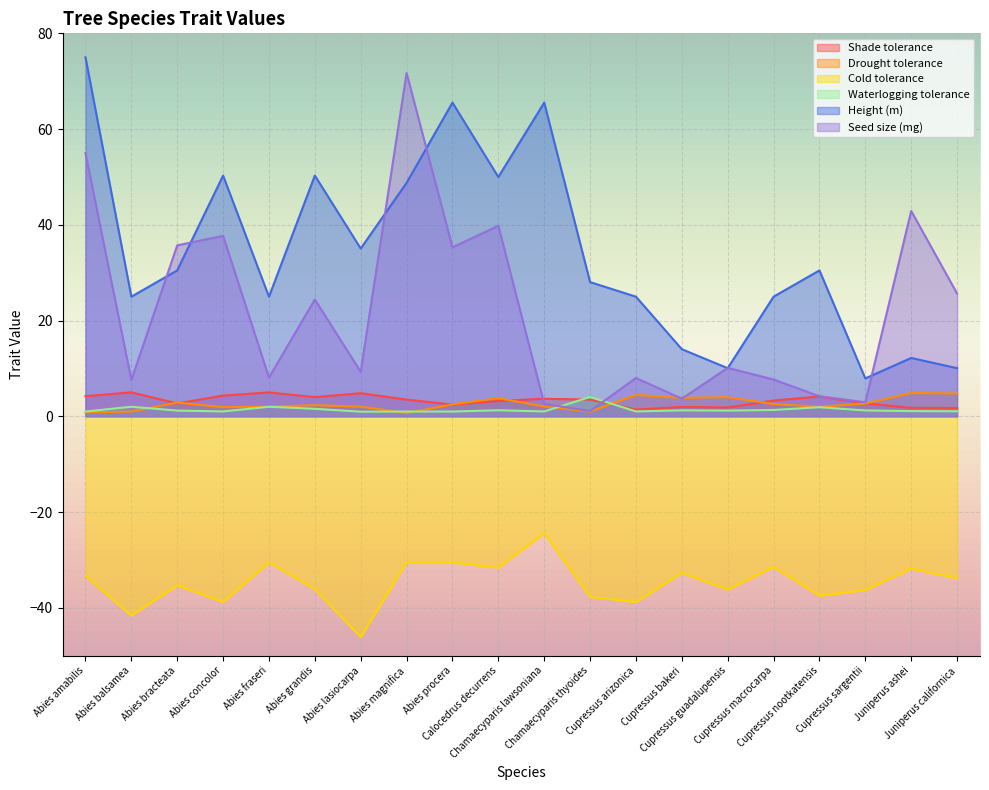

What is the approximate value of Seed size (mg) at Juniperus ashei?

42.9